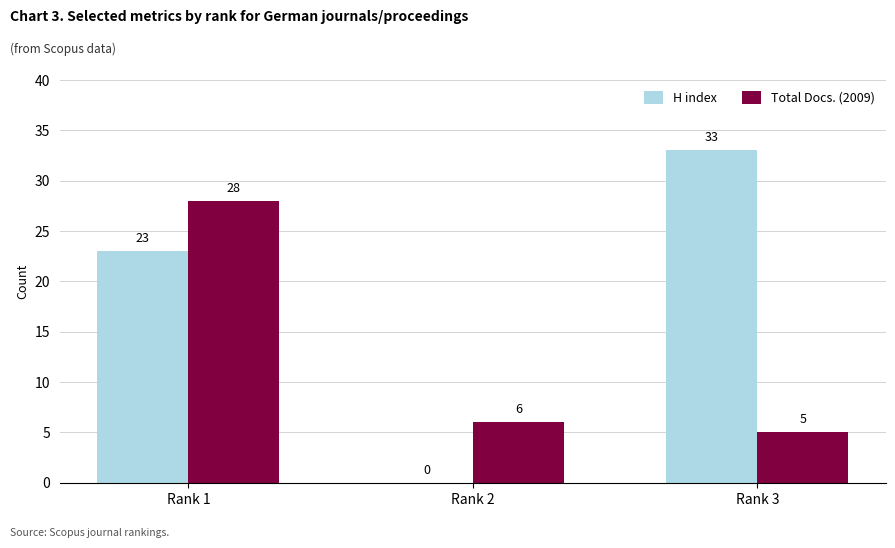

How many H index values are between 0 and 33?

3